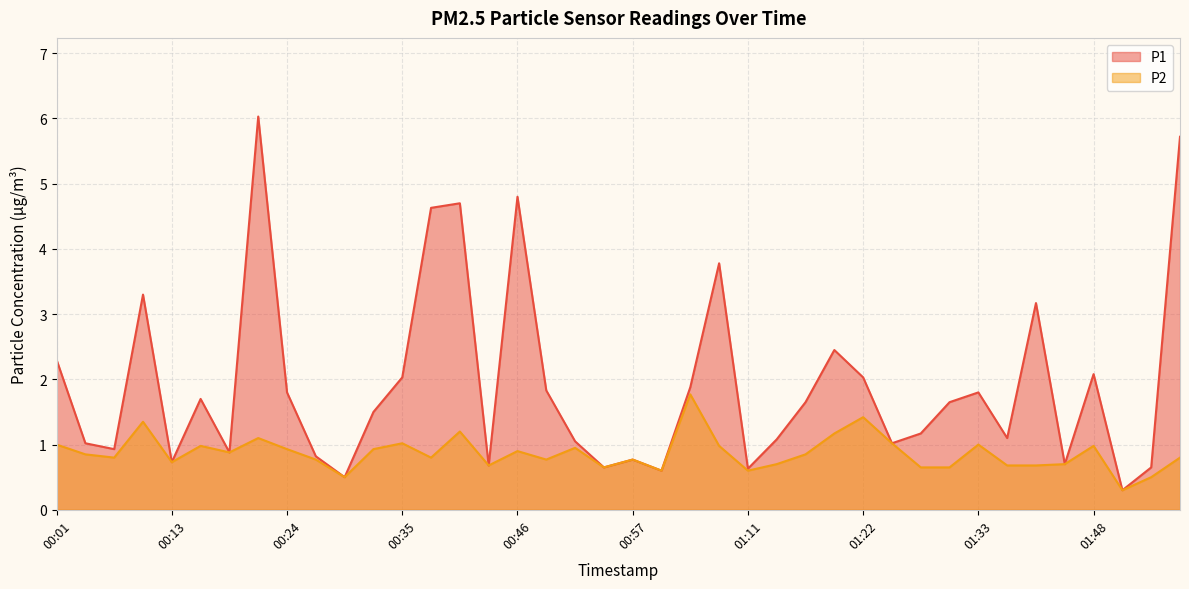

Reading left to right, what are all the values shown in this chart?

P1: 2.3	1.0	0.9	3.3	0.7	1.7	0.9	6.0	1.8	0.8	0.5	1.5	2.0	4.6	4.7	0.7	4.8	1.8	1.1	0.7	0.8	0.6	1.9	3.8	0.6	1.1	1.6	2.5	2.0	1.0	1.2	1.6	1.8	1.1	3.2	0.7	2.1	0.3	0.7	5.7
P2: 1.0	0.8	0.8	1.4	0.7	1.0	0.9	1.1	0.9	0.8	0.5	0.9	1.0	0.8	1.2	0.7	0.9	0.8	0.9	0.7	0.8	0.6	1.8	1.0	0.6	0.7	0.8	1.2	1.4	1.0	0.7	0.7	1.0	0.7	0.7	0.7	1.0	0.3	0.5	0.8